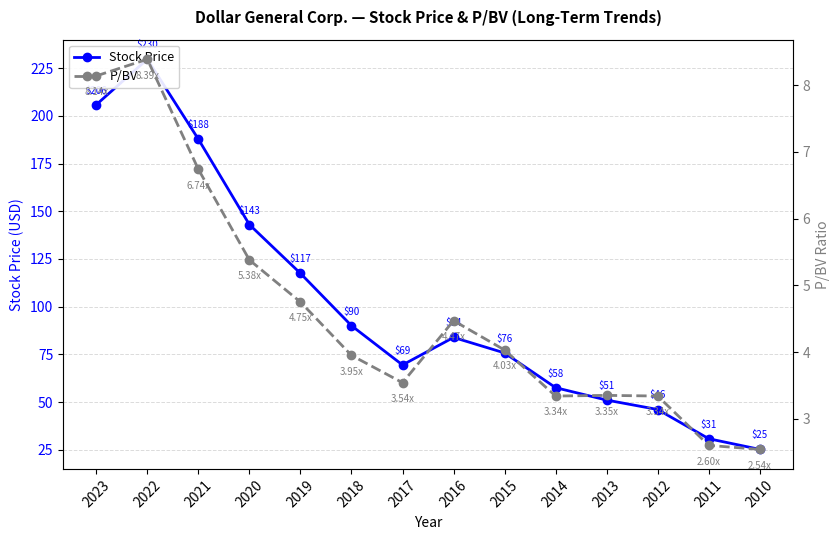

True or false: P/BV and Stock Price cross at least once.

False